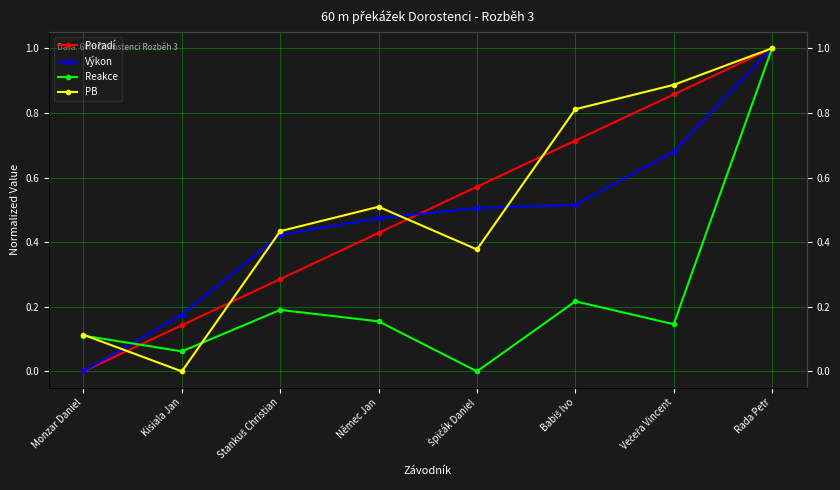

How many lines are shown in the chart?

4